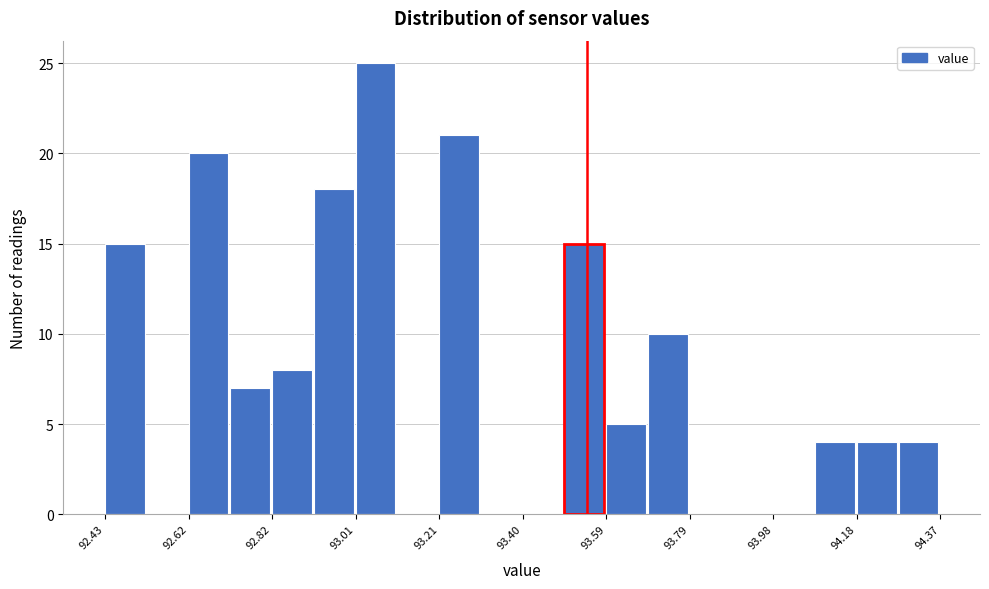

Which range on the x-axis has the tallest bar?

93.02 to 93.10